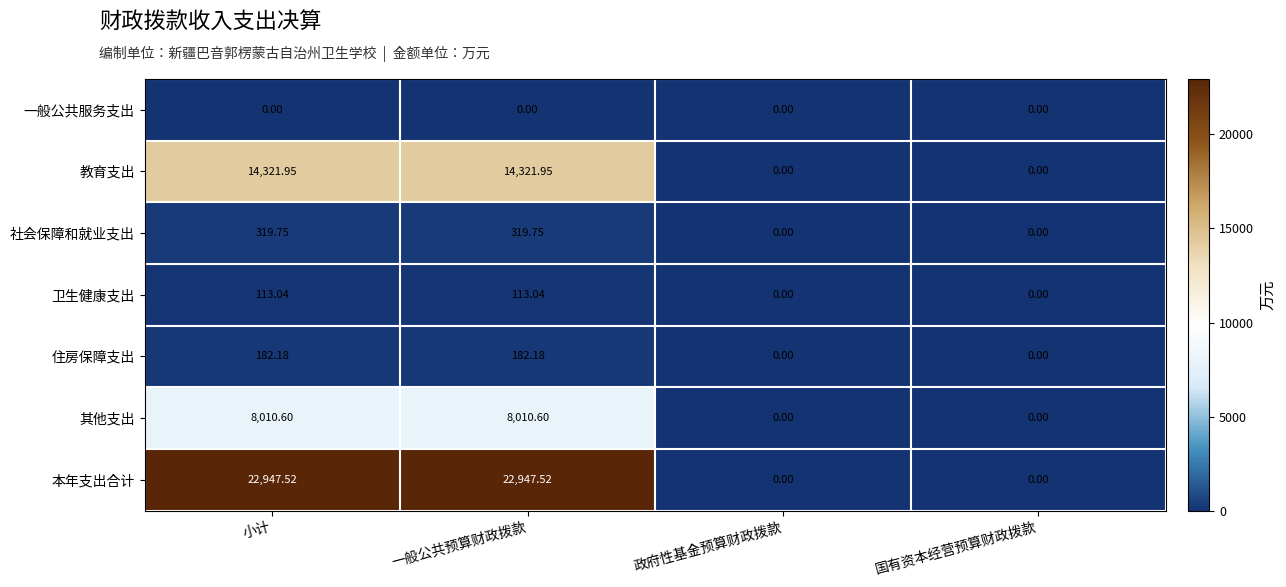

At 小计, list the series in order from smallest to largest.

一般公共服务支出, 卫生健康支出, 住房保障支出, 社会保障和就业支出, 其他支出, 教育支出, 本年支出合计